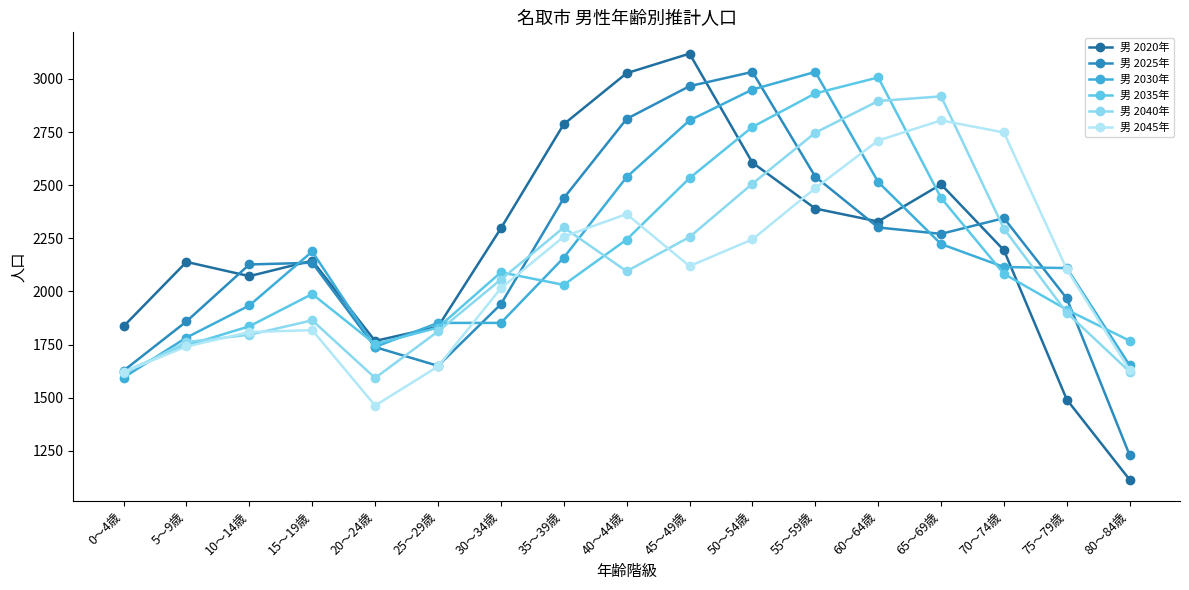

How many intersections are there between 男 2040年 and 男 2030年?

5